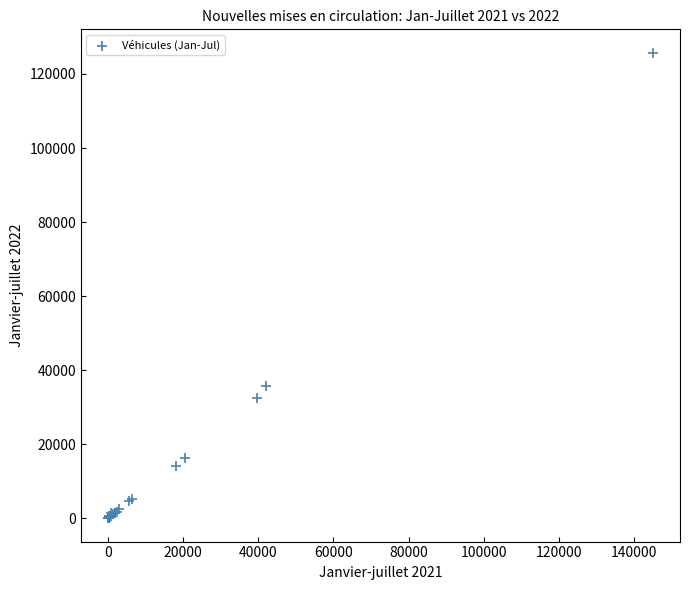

What Y value in the scatter plot is closest to 62889?

35623